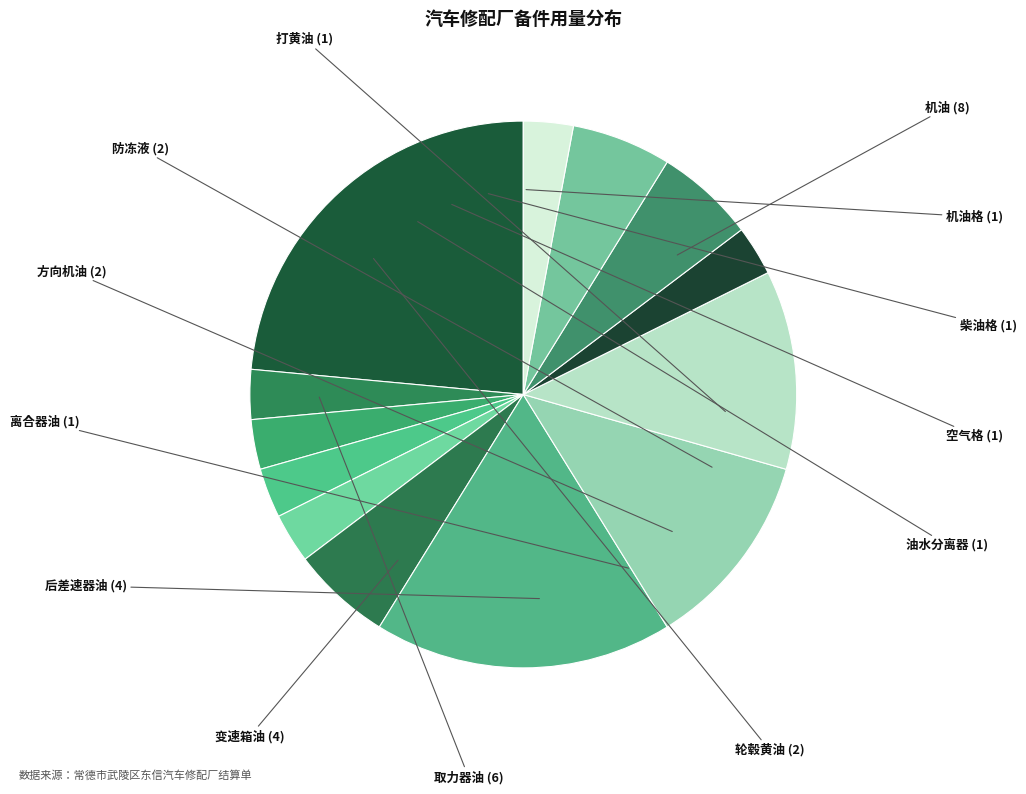

How many segments does this pie chart have?

13